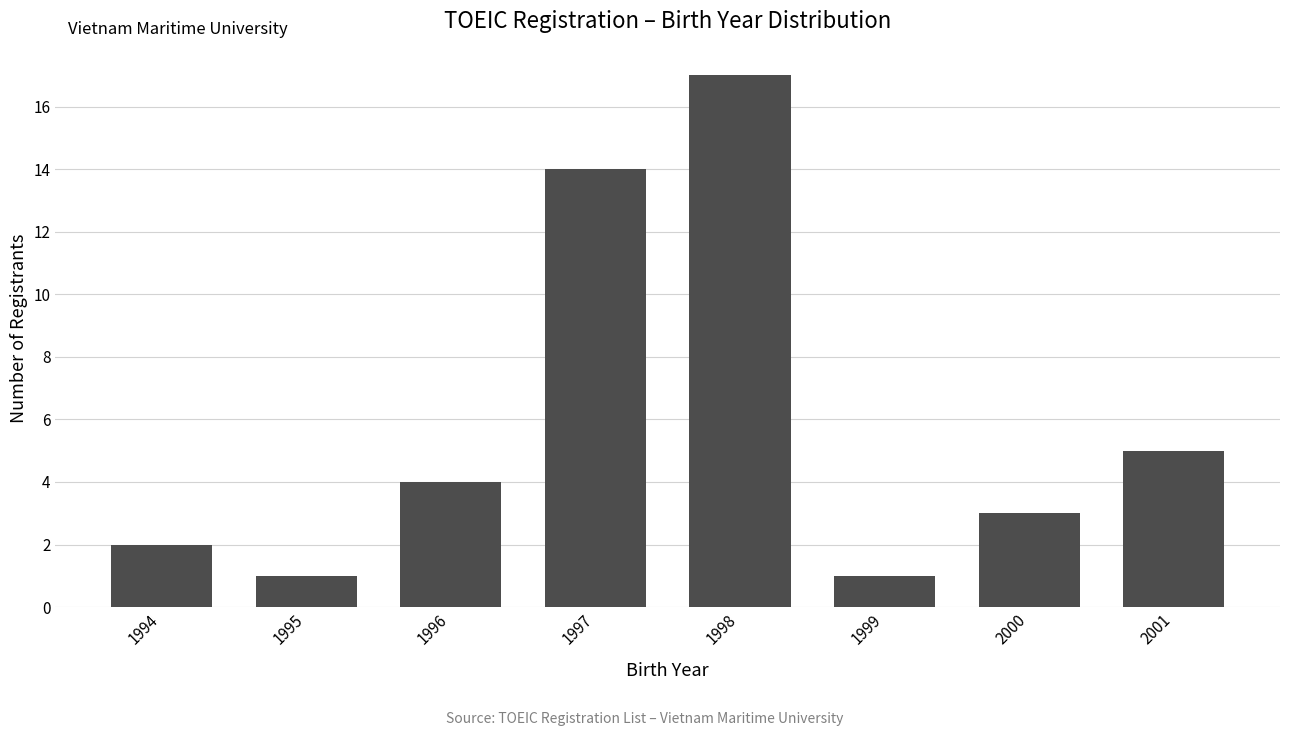

Which label corresponds to the largest value in the chart?

1998